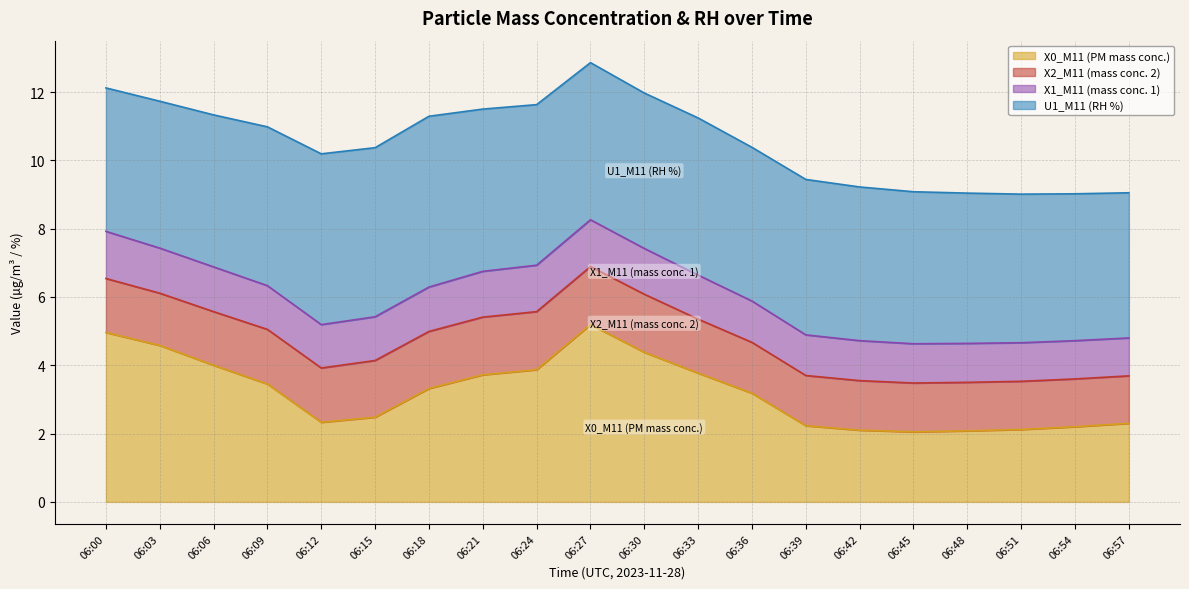

In X0_M11 (PM mass conc.), how many points are lower than both neighbors (excluding endpoints)?

2